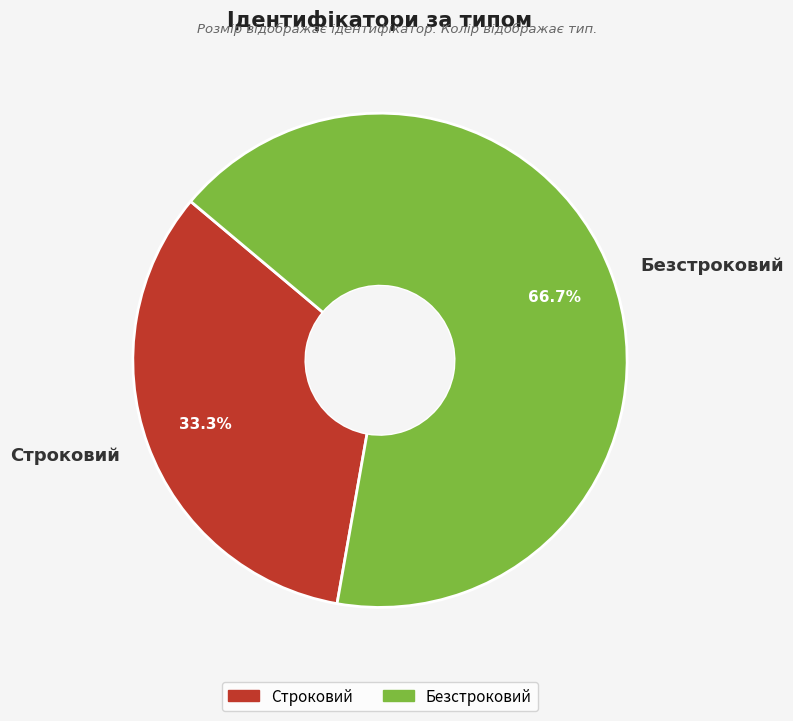

What percentage is NOT represented by Строковий?

66.7%